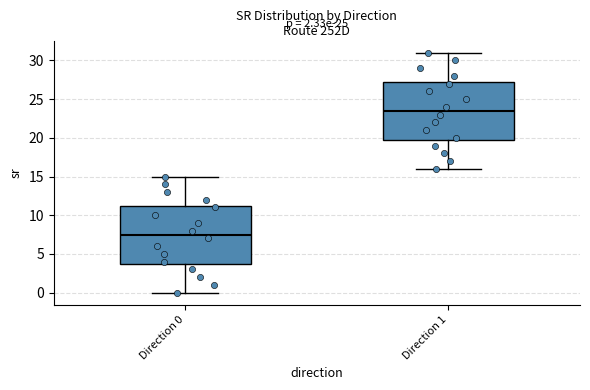

Reading left to right, transcribe this box plot: for each box, give where its median line is, the range the box spans, and where its two whiskers end, as read against the y-axis. The values are not printed on the chart, so give them approximately, as read against the axis.

Direction 0: median 7.5, box 4.0 to 11.5, whiskers 0.0 to 15.0
Direction 1: median 23.5, box 20.0 to 27.5, whiskers 16.0 to 31.0